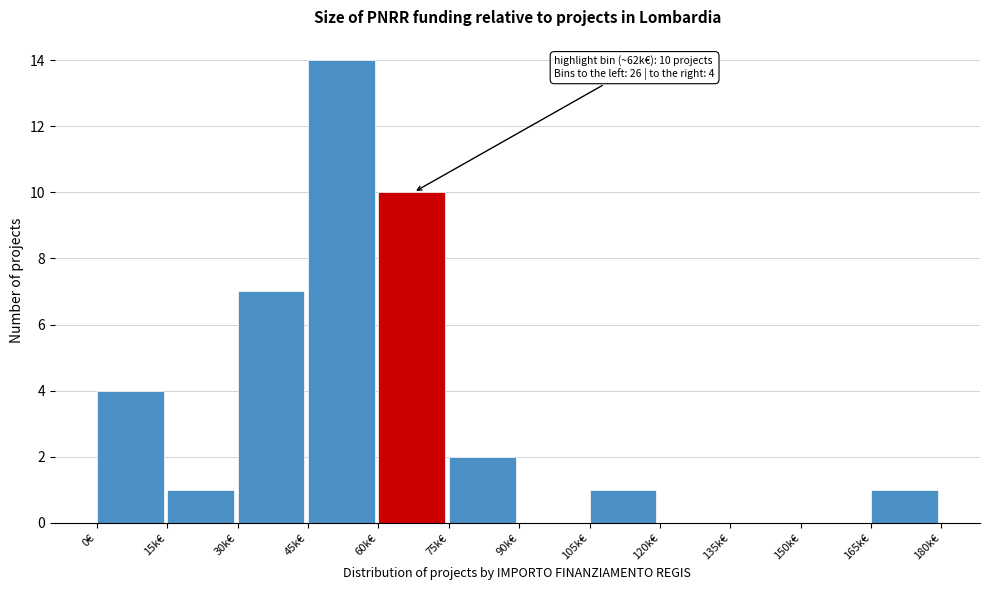

Reading left to right, transcribe all the data shown in this chart.

0€=4	15k€=1	30k€=7	45k€=14	60k€=10	75k€=2	90k€=0	105k€=1	120k€=0	135k€=0	150k€=0	165k€=1